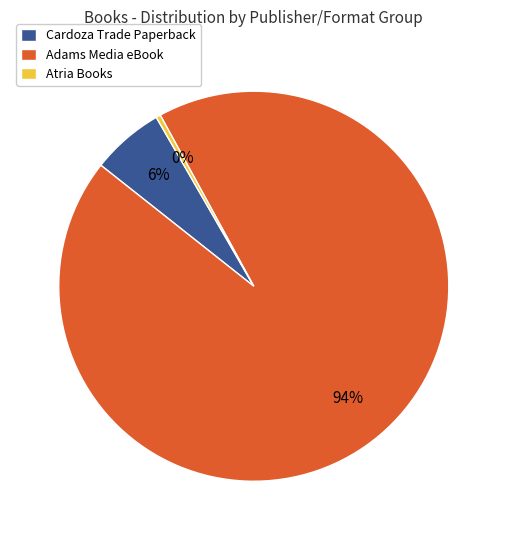

Is it true that Cardoza Trade Paperback is 6% of the pie?

True